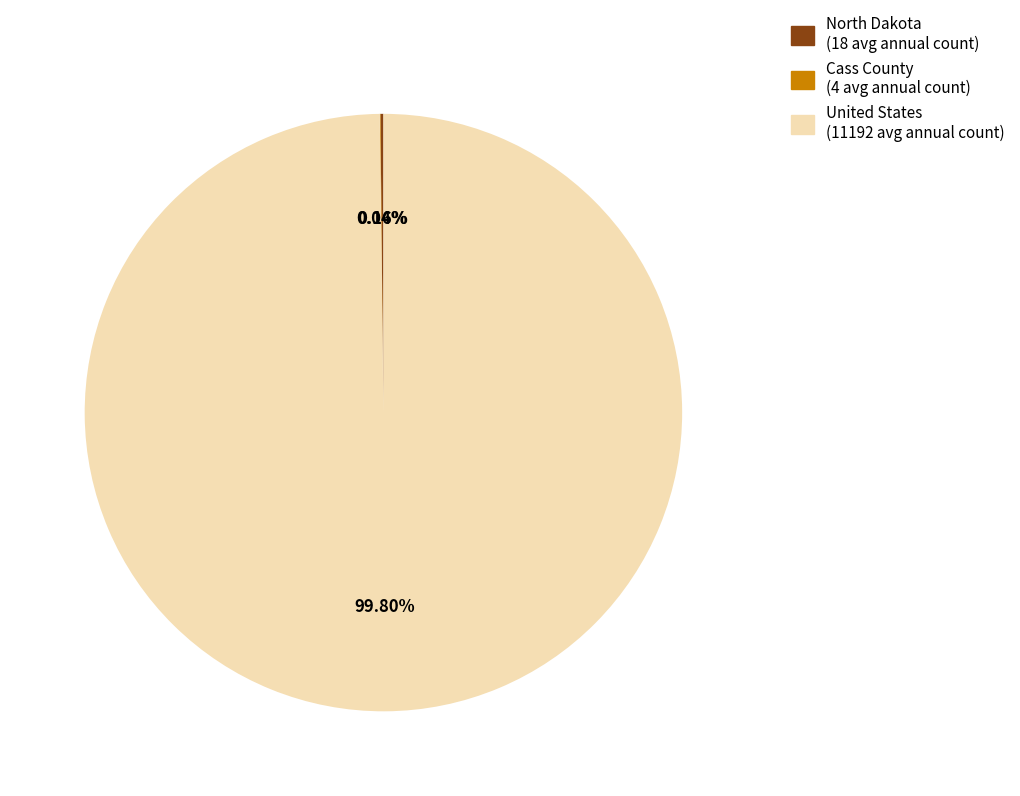

What is the largest slice in the pie chart?

United States